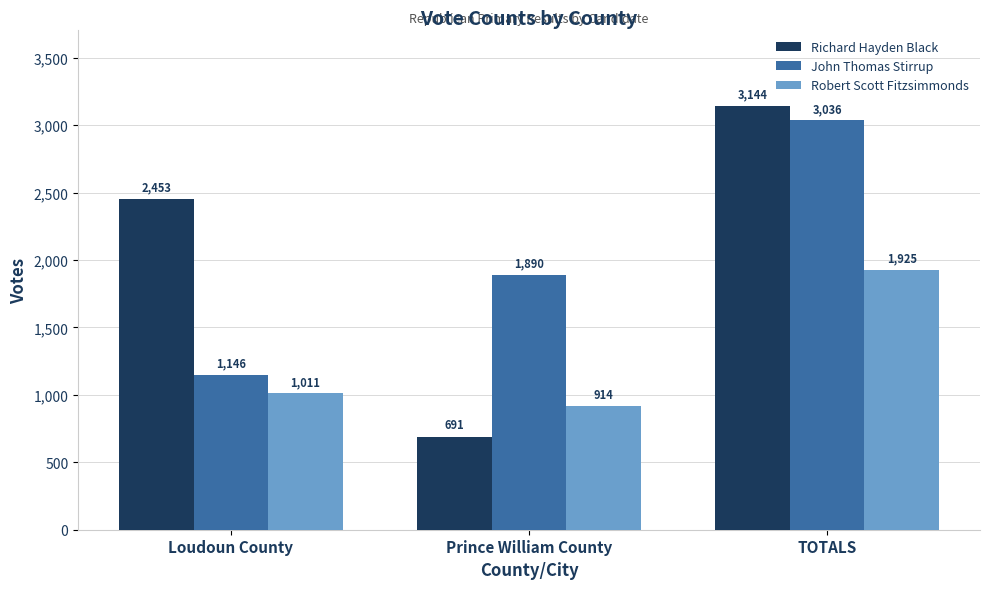

Reading right to left, what are all the values shown in this chart?

Richard Hayden Black: 3144	691	2453
John Thomas Stirrup: 3036	1890	1146
Robert Scott Fitzsimmonds: 1925	914	1011